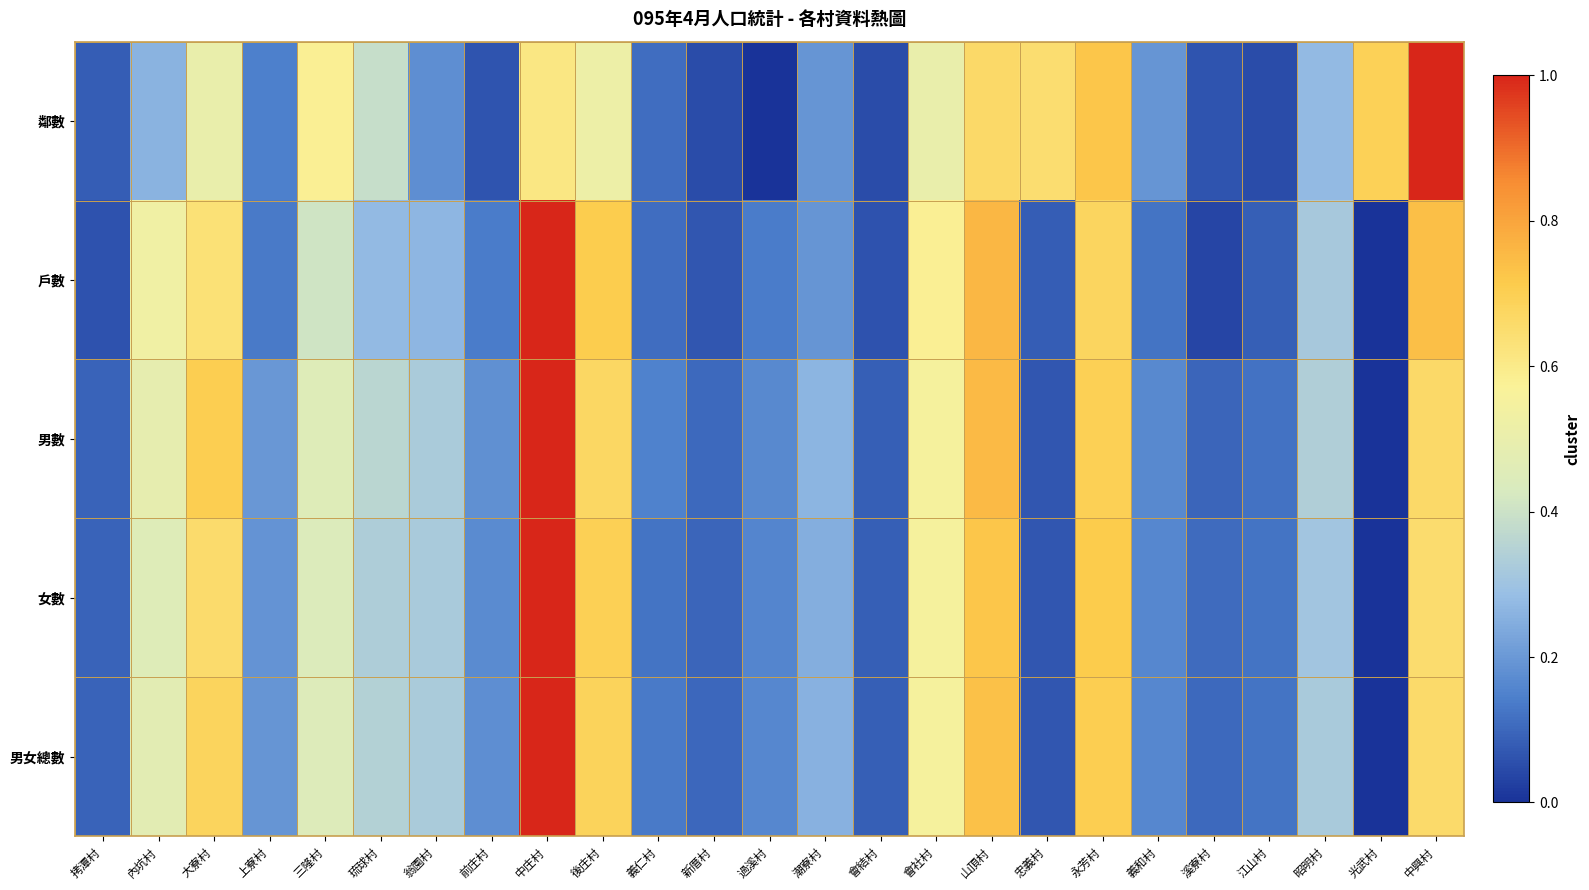

Reading left to right, what are all the values shown in this chart?

鄰數: 拷潭村=0.1	內坑村=0.3	大寮村=0.5	上寮村=0.1	三隆村=0.6	琉球村=0.4	翁園村=0.2	前庄村=0.1	中庄村=0.6	後庄村=0.5	義仁村=0.1	新厝村=0.0	過溪村=0.0	潮寮村=0.2	會結村=0.0	會社村=0.5	山頂村=0.7	忠義村=0.6	永芳村=0.7	義和村=0.2	溪寮村=0.1	江山村=0.0	昭明村=0.3	光武村=0.7	中興村=1.0
戶數: 拷潭村=0.1	內坑村=0.5	大寮村=0.6	上寮村=0.1	三隆村=0.4	琉球村=0.3	翁園村=0.3	前庄村=0.1	中庄村=1.0	後庄村=0.7	義仁村=0.1	新厝村=0.1	過溪村=0.1	潮寮村=0.2	會結村=0.1	會社村=0.6	山頂村=0.8	忠義村=0.1	永芳村=0.7	義和村=0.1	溪寮村=0.0	江山村=0.1	昭明村=0.3	光武村=0.0	中興村=0.7
男數: 拷潭村=0.1	內坑村=0.5	大寮村=0.7	上寮村=0.2	三隆村=0.5	琉球村=0.4	翁園村=0.3	前庄村=0.2	中庄村=1.0	後庄村=0.7	義仁村=0.2	新厝村=0.1	過溪村=0.2	潮寮村=0.3	會結村=0.1	會社村=0.6	山頂村=0.8	忠義村=0.1	永芳村=0.7	義和村=0.2	溪寮村=0.1	江山村=0.1	昭明村=0.3	光武村=0.0	中興村=0.7
女數: 拷潭村=0.1	內坑村=0.5	大寮村=0.7	上寮村=0.2	三隆村=0.4	琉球村=0.3	翁園村=0.3	前庄村=0.2	中庄村=1.0	後庄村=0.7	義仁村=0.1	新厝村=0.1	過溪村=0.2	潮寮村=0.2	會結村=0.1	會社村=0.6	山頂村=0.7	忠義村=0.1	永芳村=0.7	義和村=0.2	溪寮村=0.1	江山村=0.1	昭明村=0.3	光武村=0.0	中興村=0.6
男女總數: 拷潭村=0.1	內坑村=0.5	大寮村=0.7	上寮村=0.2	三隆村=0.4	琉球村=0.3	翁園村=0.3	前庄村=0.2	中庄村=1.0	後庄村=0.7	義仁村=0.1	新厝村=0.1	過溪村=0.2	潮寮村=0.3	會結村=0.1	會社村=0.6	山頂村=0.7	忠義村=0.1	永芳村=0.7	義和村=0.2	溪寮村=0.1	江山村=0.1	昭明村=0.3	光武村=0.0	中興村=0.7